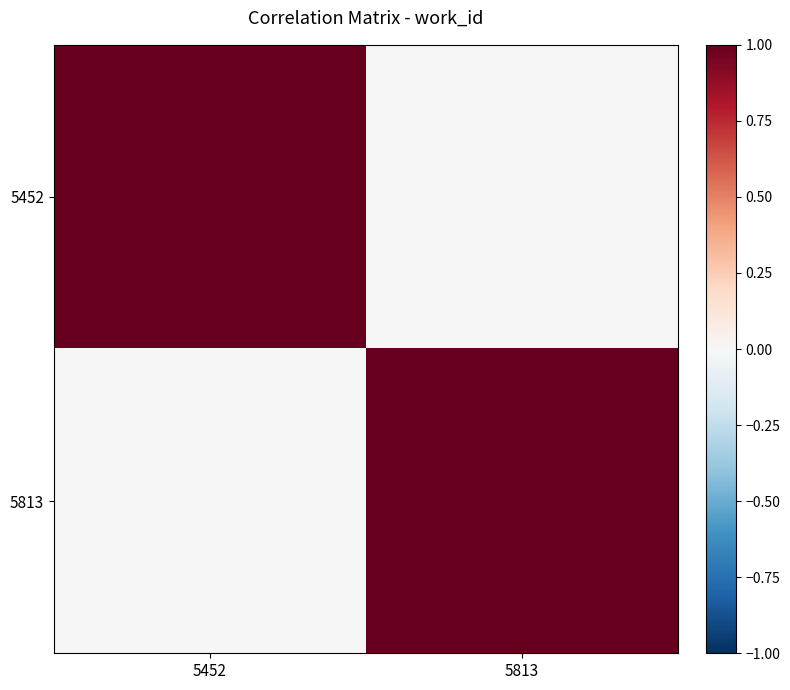

What is the total value across all series at 5452?

1